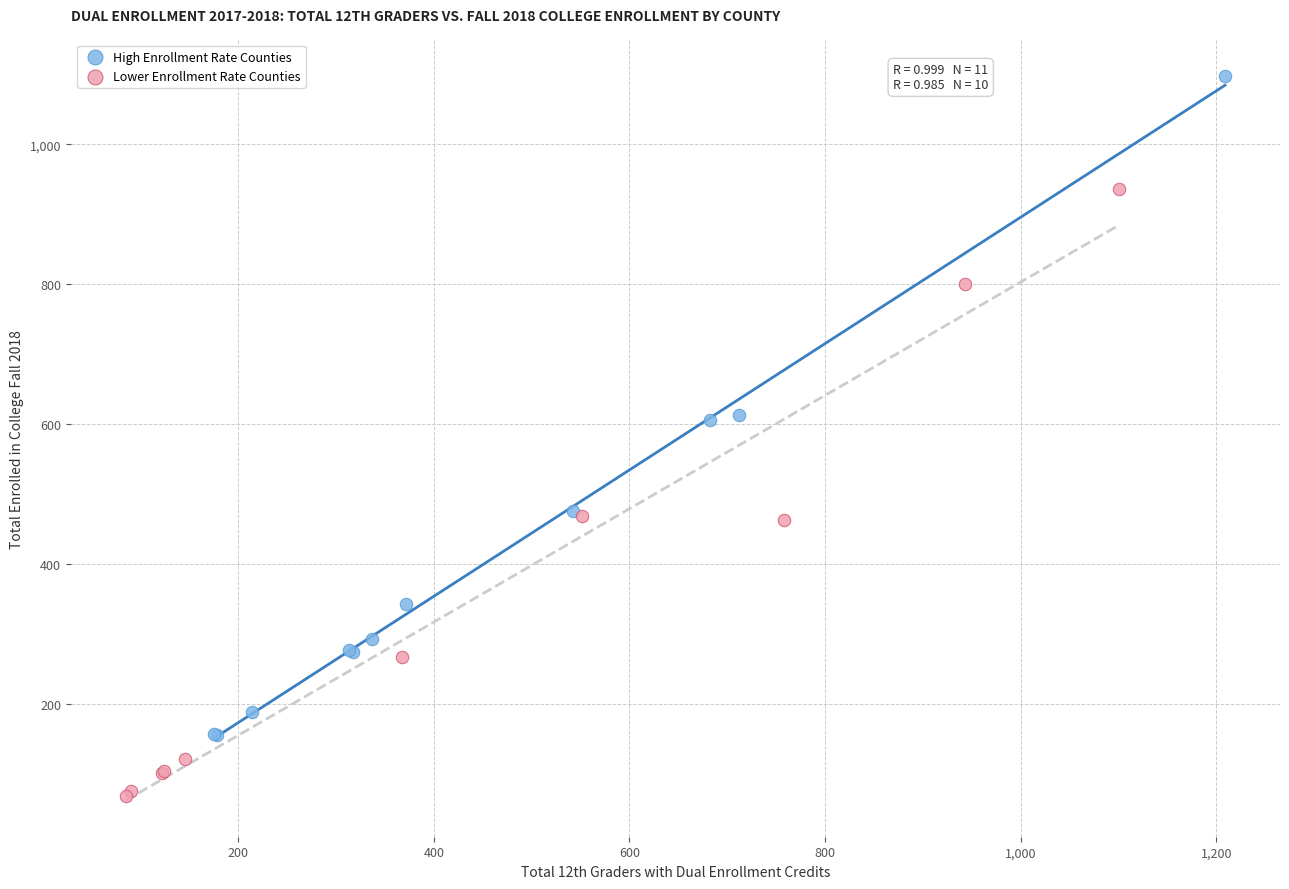

Which series reaches the minimum Y coordinate?

Lower Enrollment Rate Counties